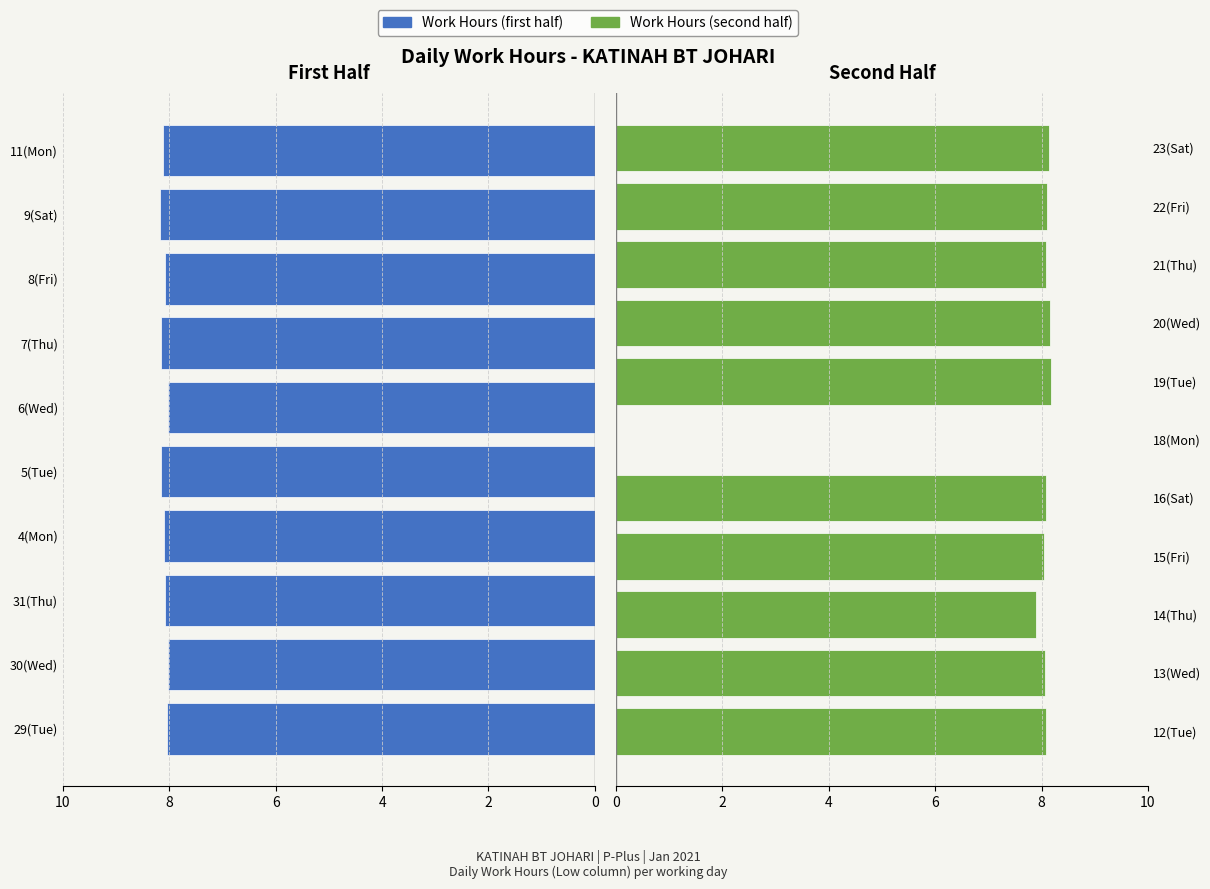

Reading left to right, what are all the values shown in this chart?

29(Tue)=8.1	30(Wed)=8.0	31(Thu)=8.1	4(Mon)=8.1	5(Tue)=8.2	6(Wed)=8.0	7(Thu)=8.2	8(Fri)=8.1	9(Sat)=8.2	11(Mon)=8.1	12(Tue)=8.1	13(Wed)=8.1	14(Thu)=7.9	15(Fri)=8.0	16(Sat)=8.1	18(Mon)=0.0	19(Tue)=8.2	20(Wed)=8.2	21(Thu)=8.1	22(Fri)=8.1	23(Sat)=8.1